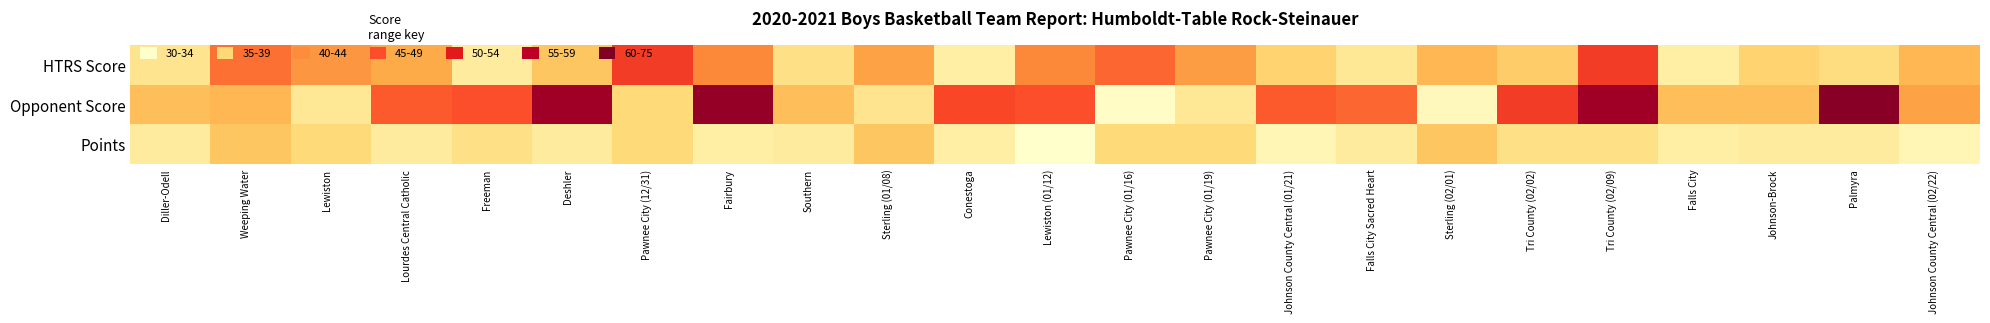

What is the total value across all series at Southern?

120